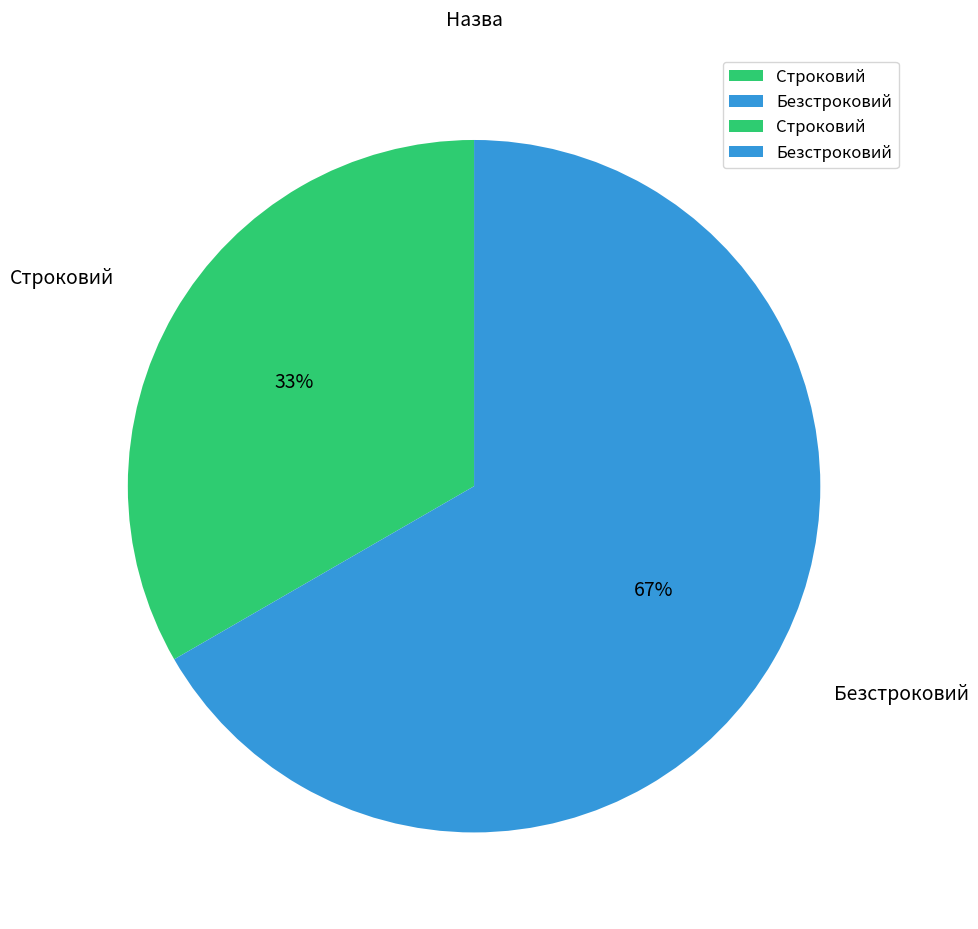

To the nearest percent, what portion does Строковий represent?

33%